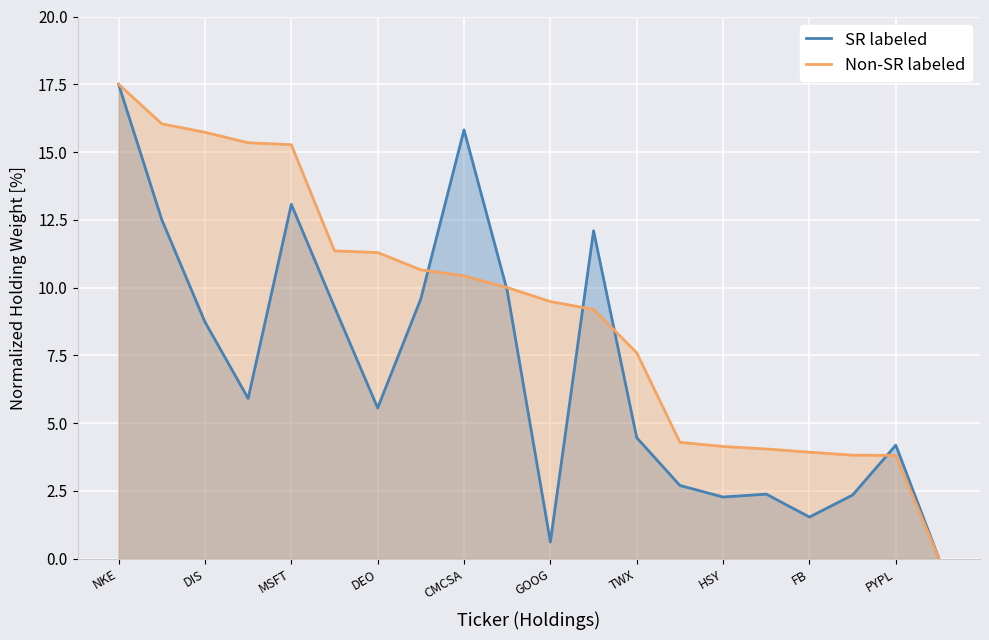

Which series ends up on top after the final intersection of Non-SR labeled and SR labeled?

SR labeled